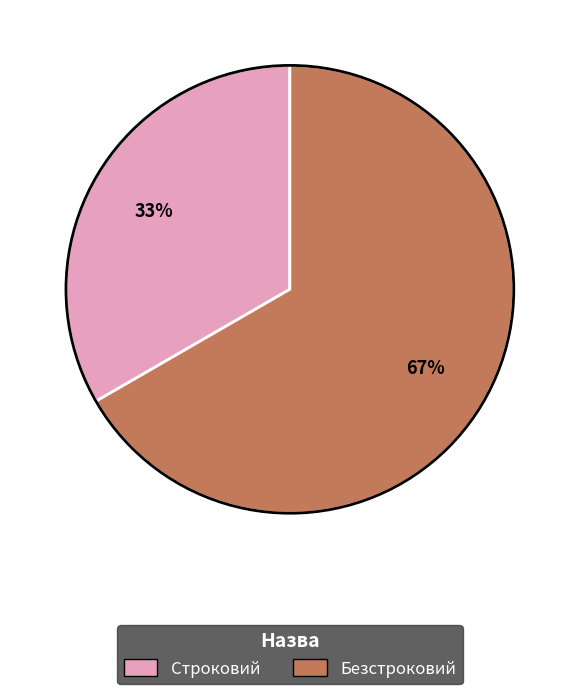

What is the smallest slice in the pie chart?

Строковий